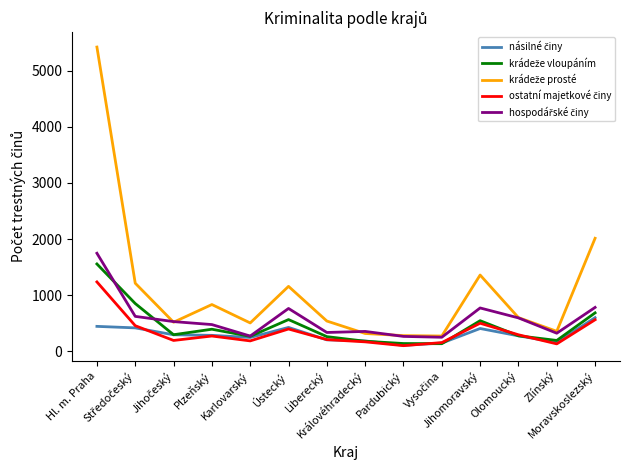

What is the maximum value shown in the chart?

5421